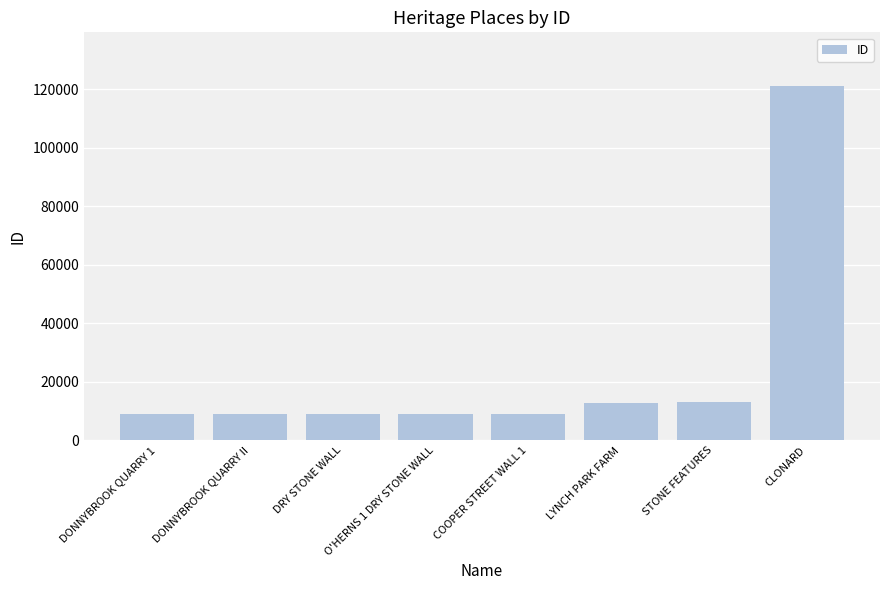

What is the label of the 8th bar from the left?

CLONARD